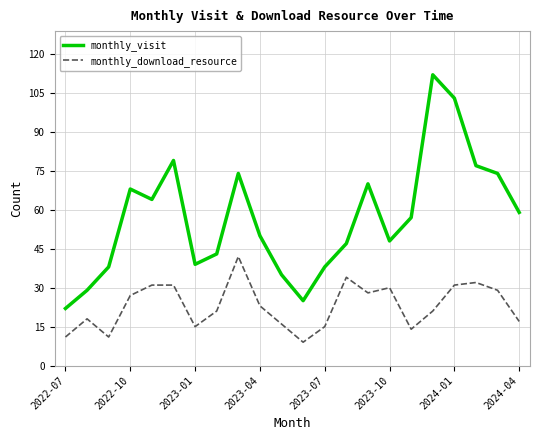

Reading left to right, transcribe all the data shown in this chart.

monthly_visit: 22	29	38	68	64	79	39	43	74	50	35	25	38	47	70	48	57	112	103	77	74	59
monthly_download_resource: 11	18	11	27	31	31	15	21	42	23	16	9	15	34	28	30	14	21	31	32	29	17